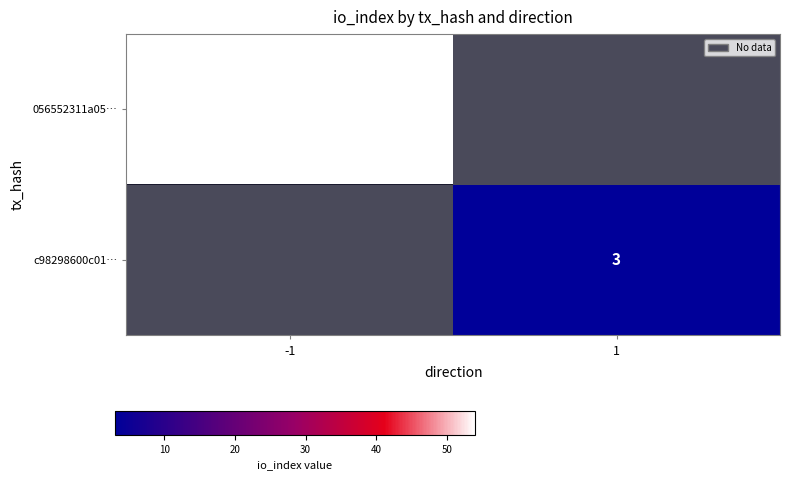

True or false: c98298600c01… has a value of 1 at 1.

False